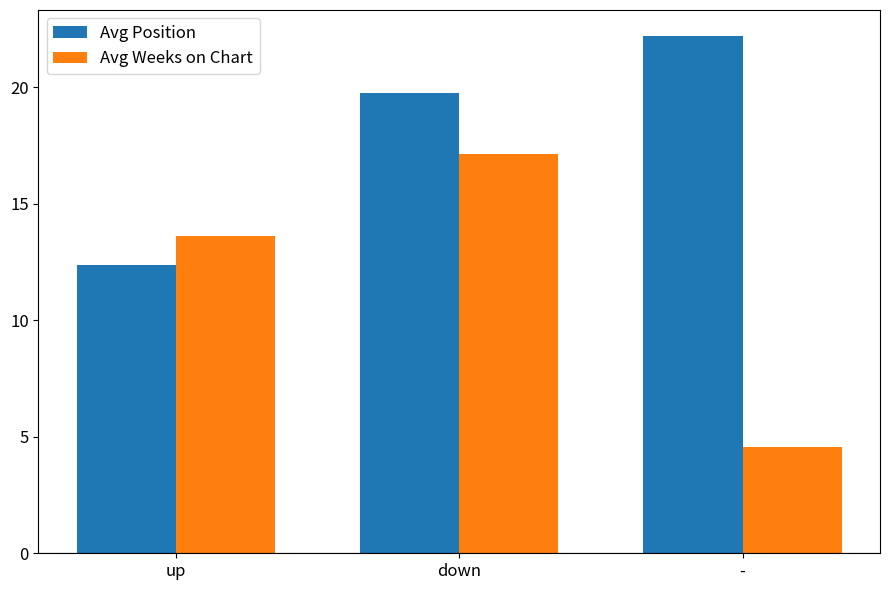

Between up and down, which series saw the biggest shift?

Avg Position